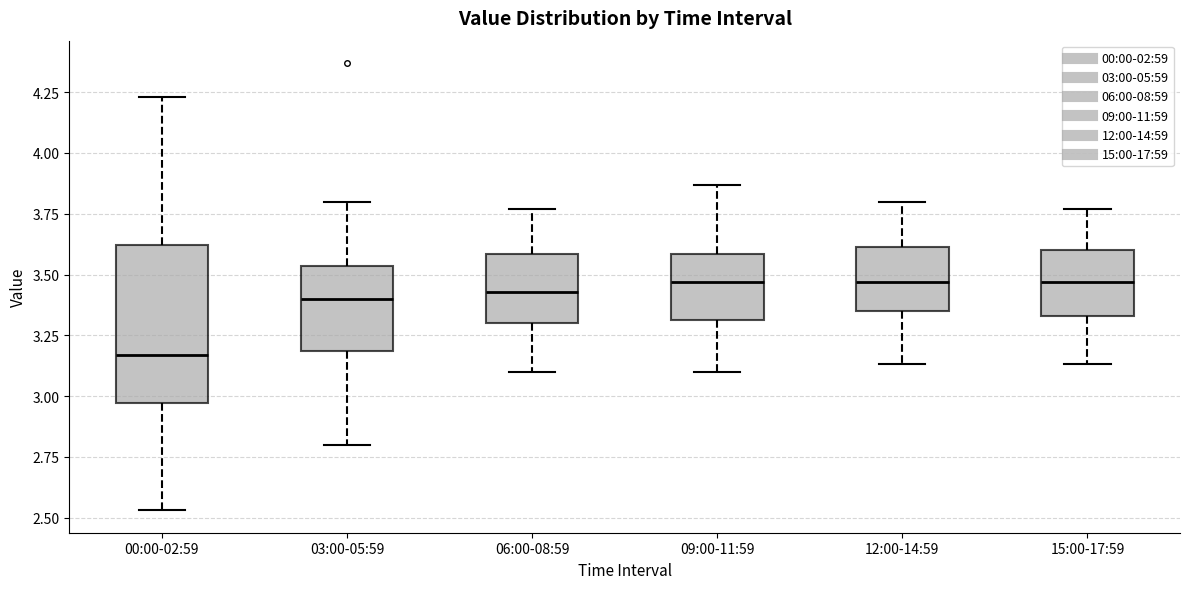

Comparing the boxes themselves (not the whiskers), which one is the tallest?

00:00-02:59